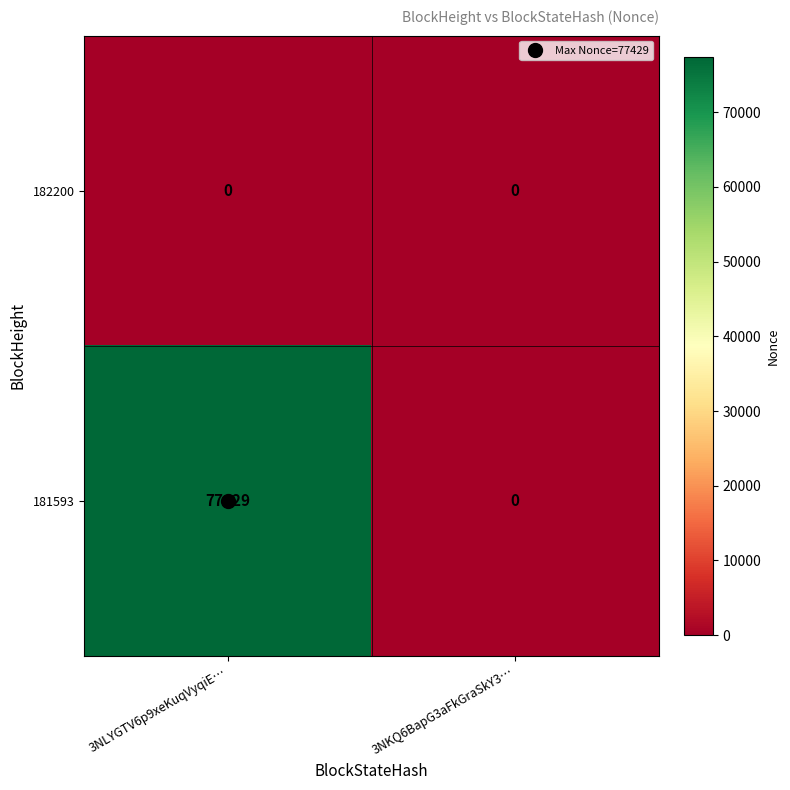

Rank the series at 3NLYGTV6p9xeKuqVyqiE… from highest to lowest value.

181593, 182200